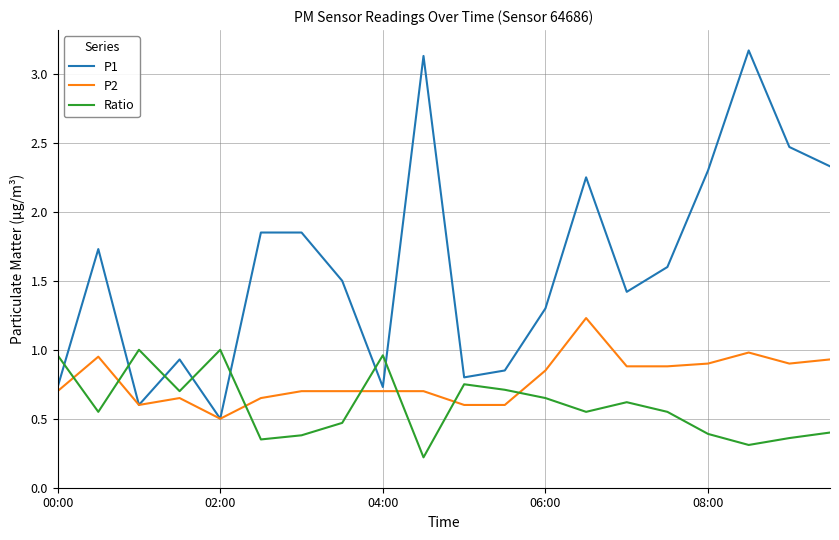

True or false: P2 has more than 1 interior local peaks.

True